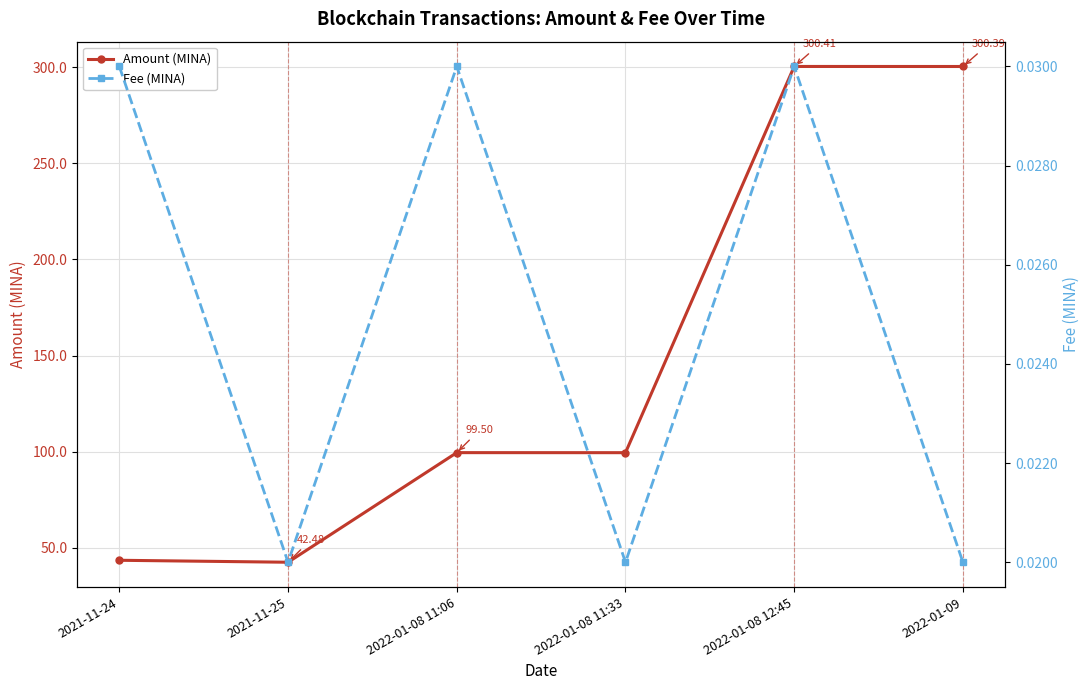

True or false: Amount (MINA) and Fee (MINA) intersect in this chart.

False